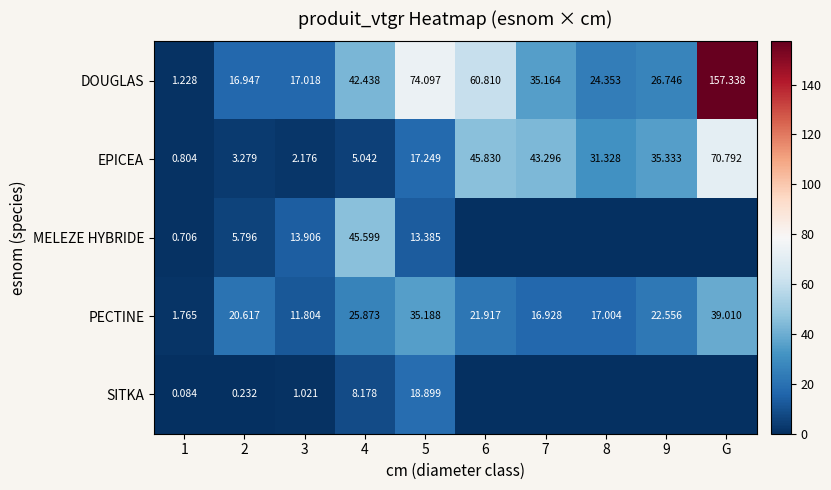

List the labels in order of EPICEA value, largest first.

G, 6, 7, 9, 8, 5, 4, 2, 3, 1